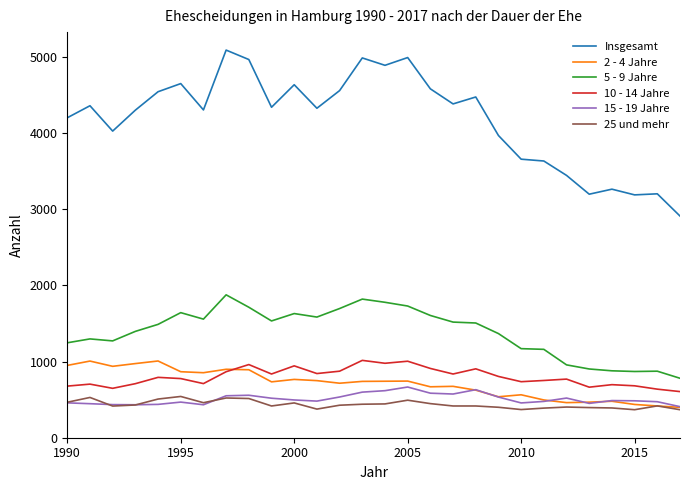

Which series has the largest range (max minus min)?

Insgesamt